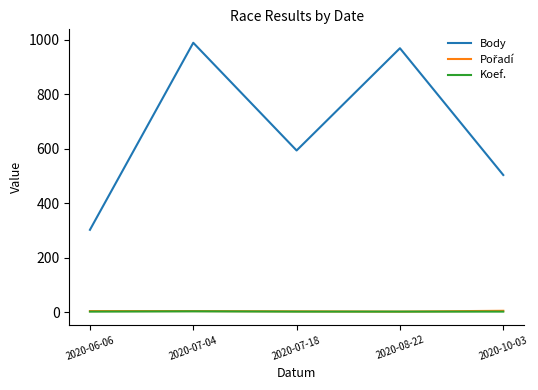

What position from the left is 2020-08-22?

4